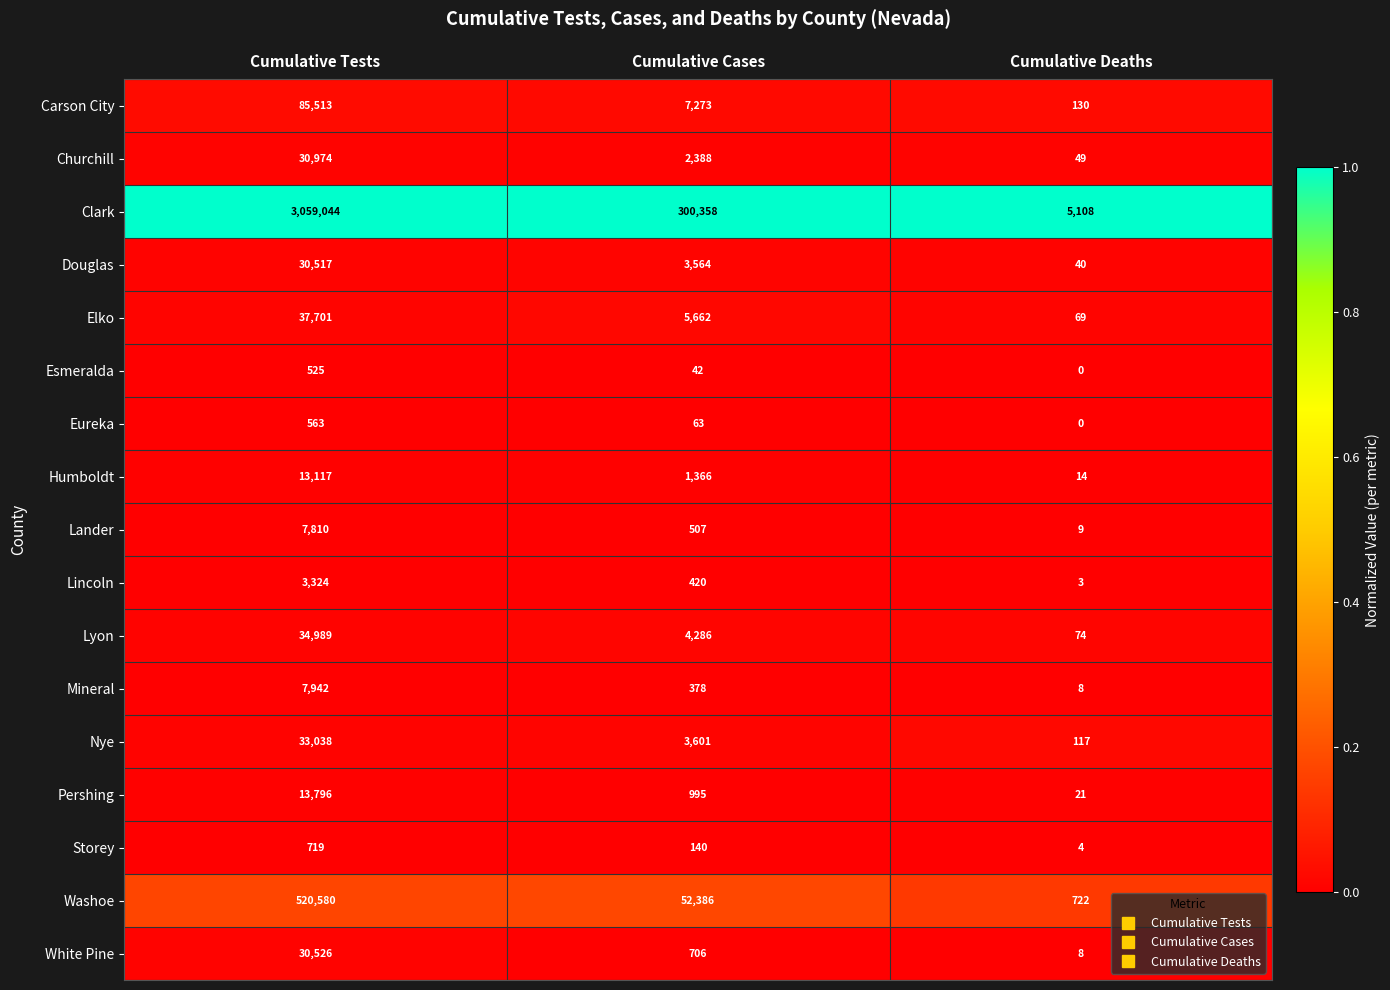

What is the total value across all series at Cumulative Tests?

3910678